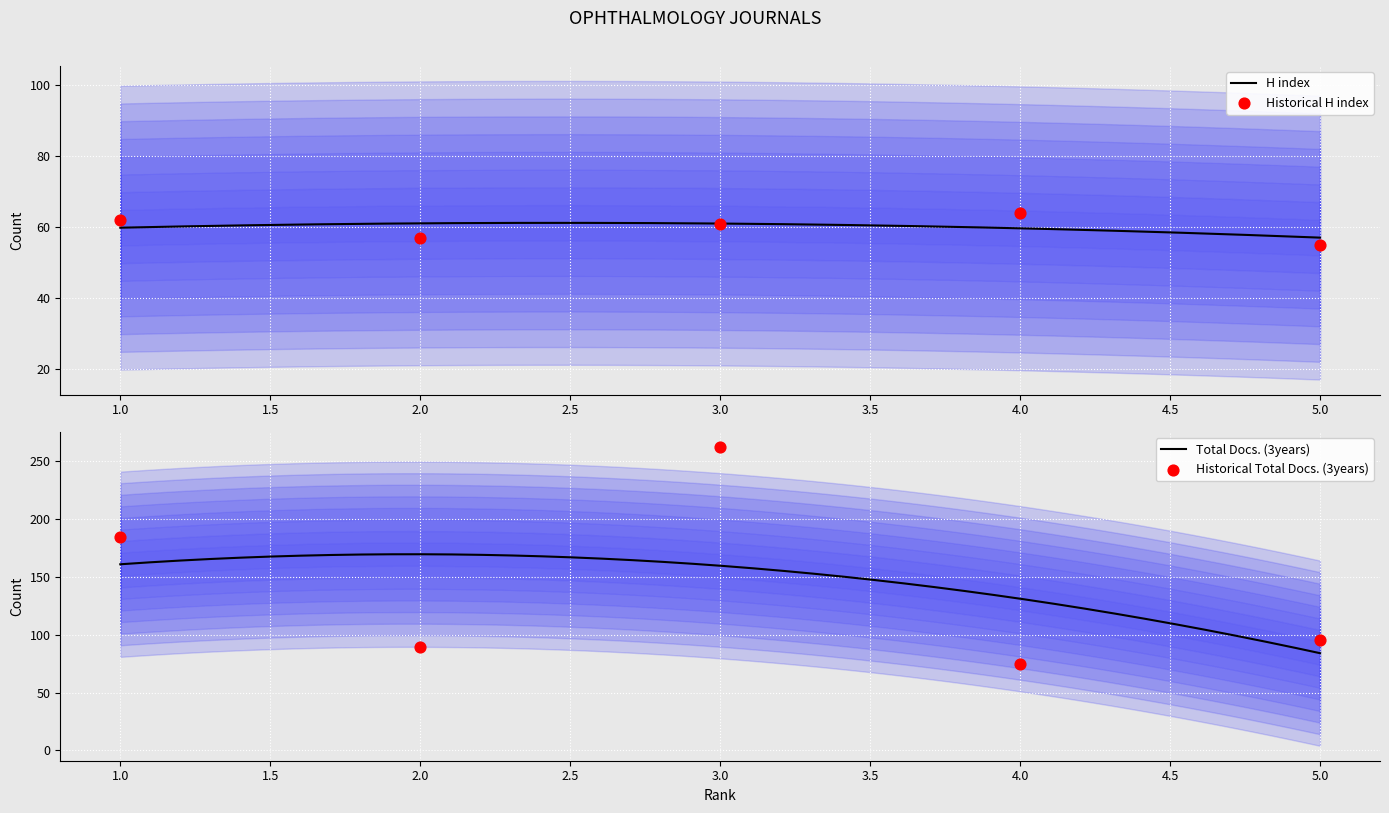

Which series has the widest spread of Y values?

Total Docs. (3years)